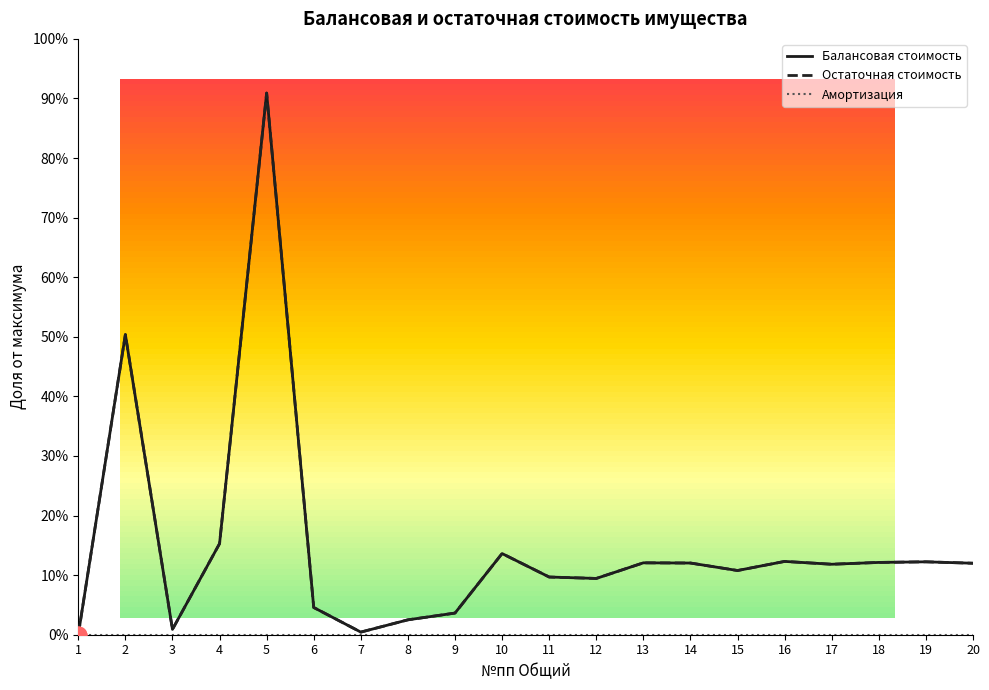

Which series has the largest range (max minus min)?

Балансовая стоимость